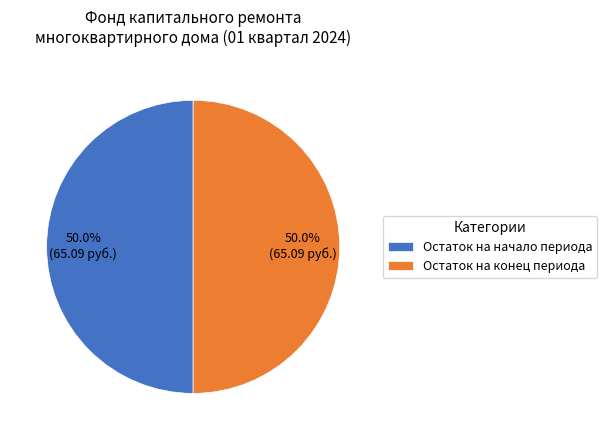

What is the total percentage of Остаток на конец периода and Остаток на начало периода?

100.0%